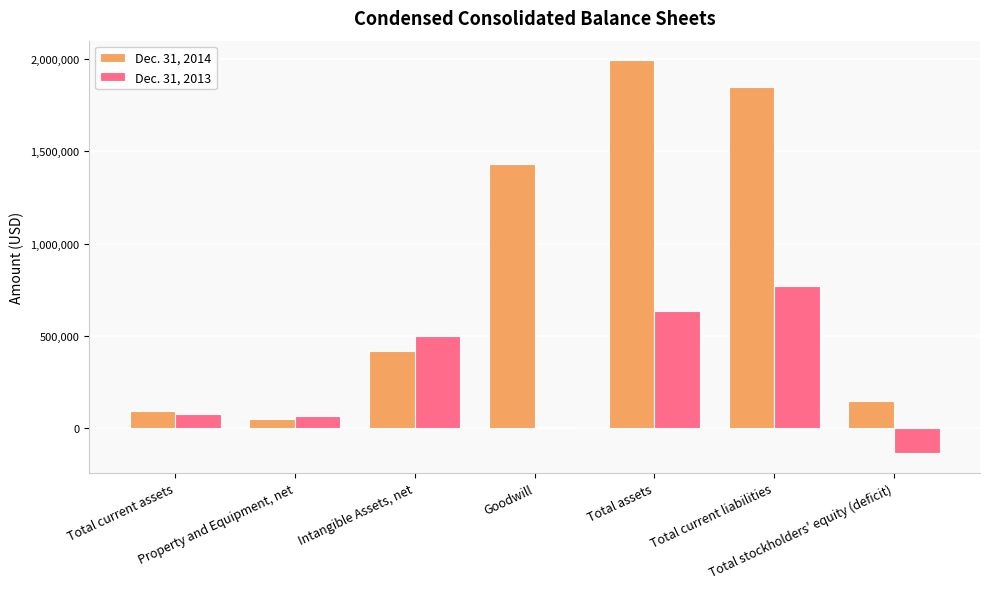

Where is Dec. 31, 2013 nearest to the value 316968?

Intangible Assets, net